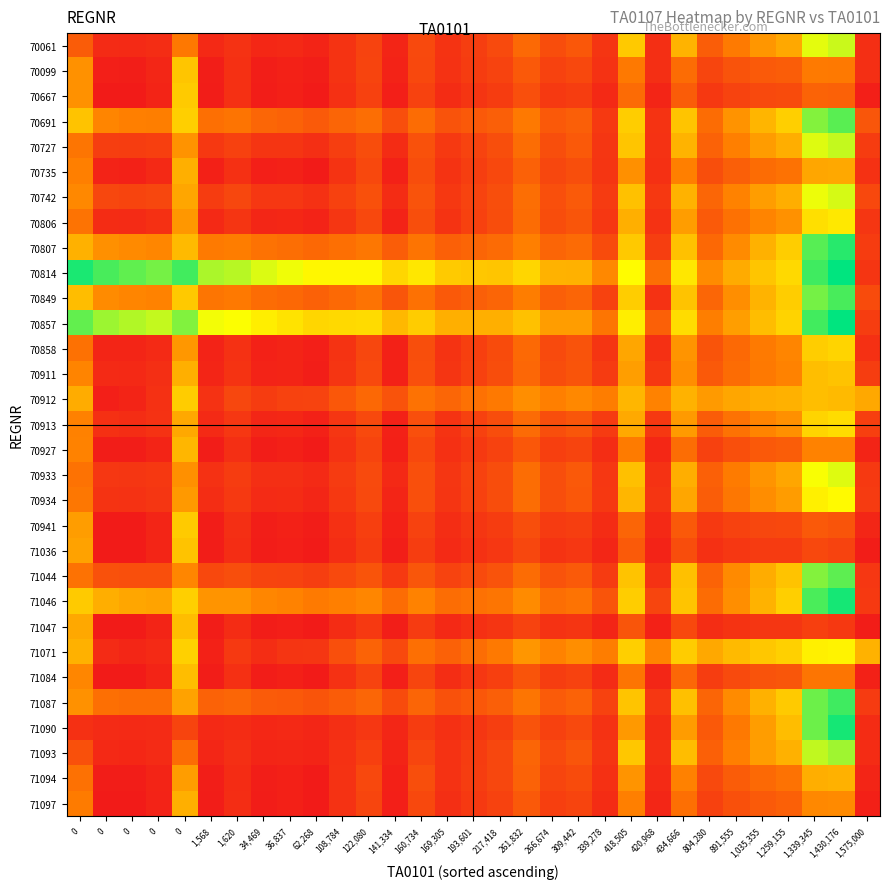

What is the total value across all series at 1,575,000?

3.4